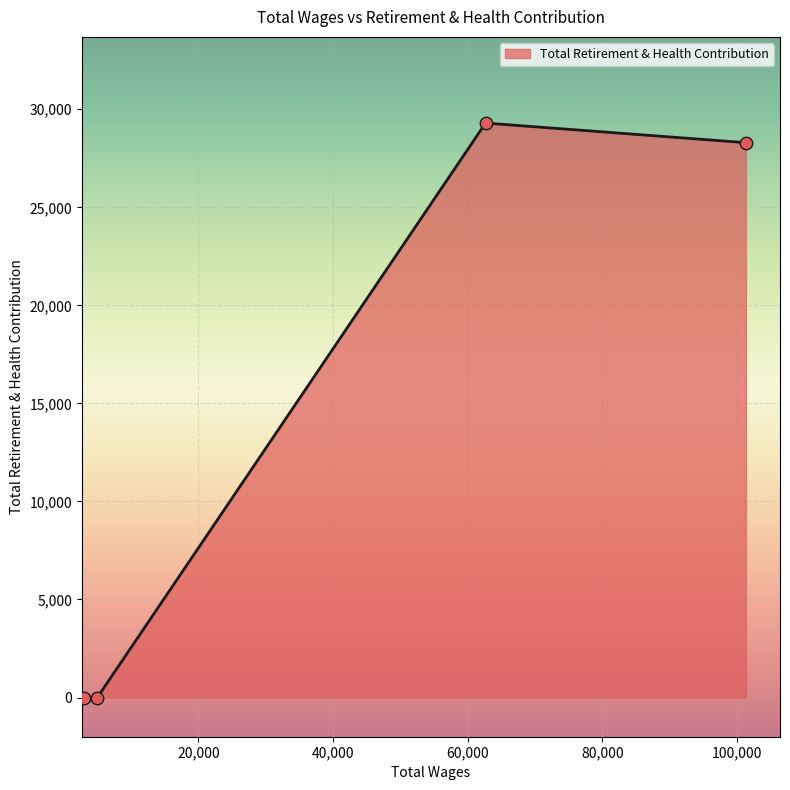

What is the sum of all values?

57594